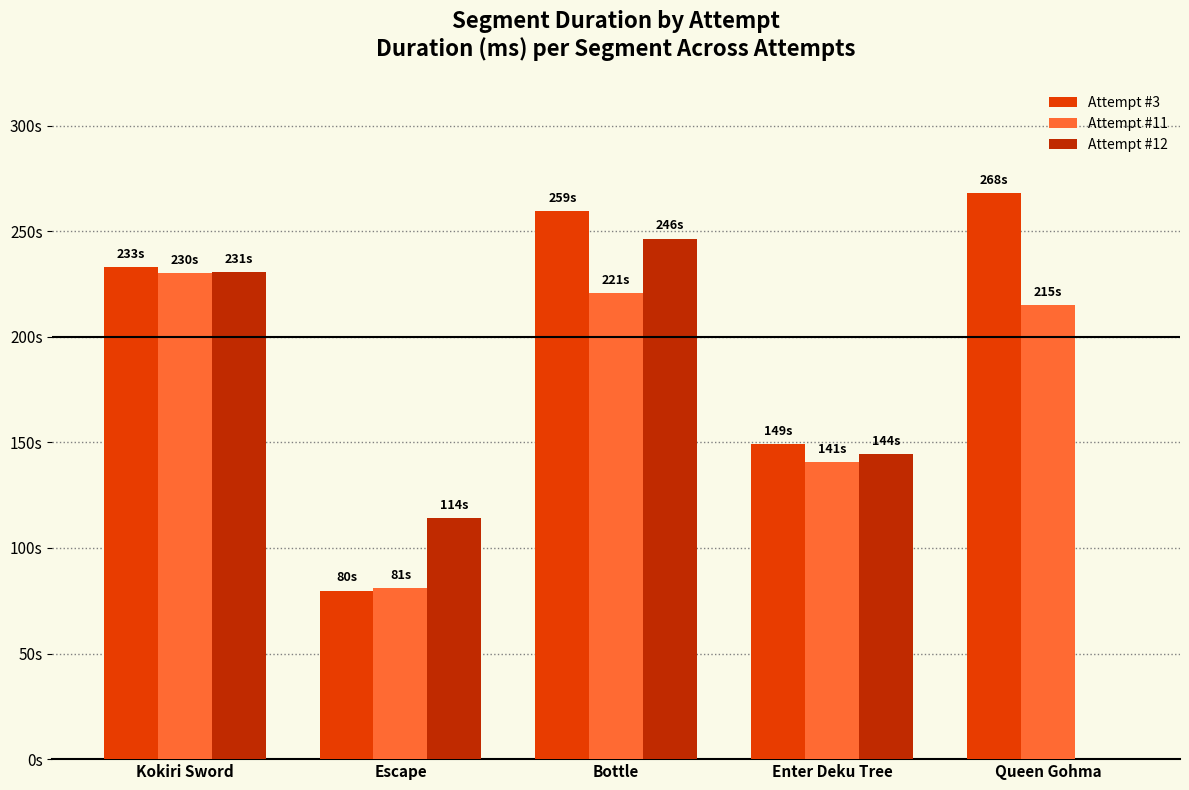

At which label is Attempt #3 closest to 173823?

Enter Deku Tree